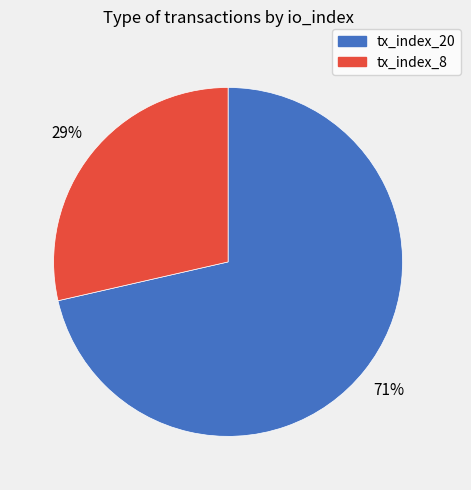

Between tx_index_8 and tx_index_20, which is larger?

tx_index_20